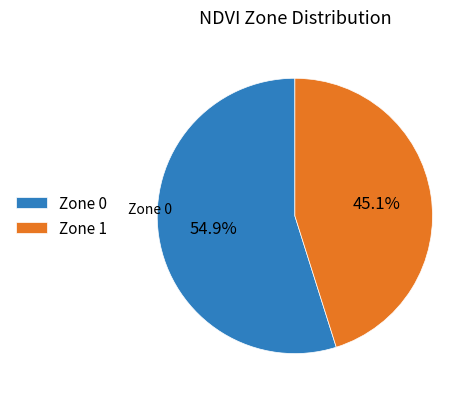

To the nearest percent, what portion does Zone 0 represent?

55%